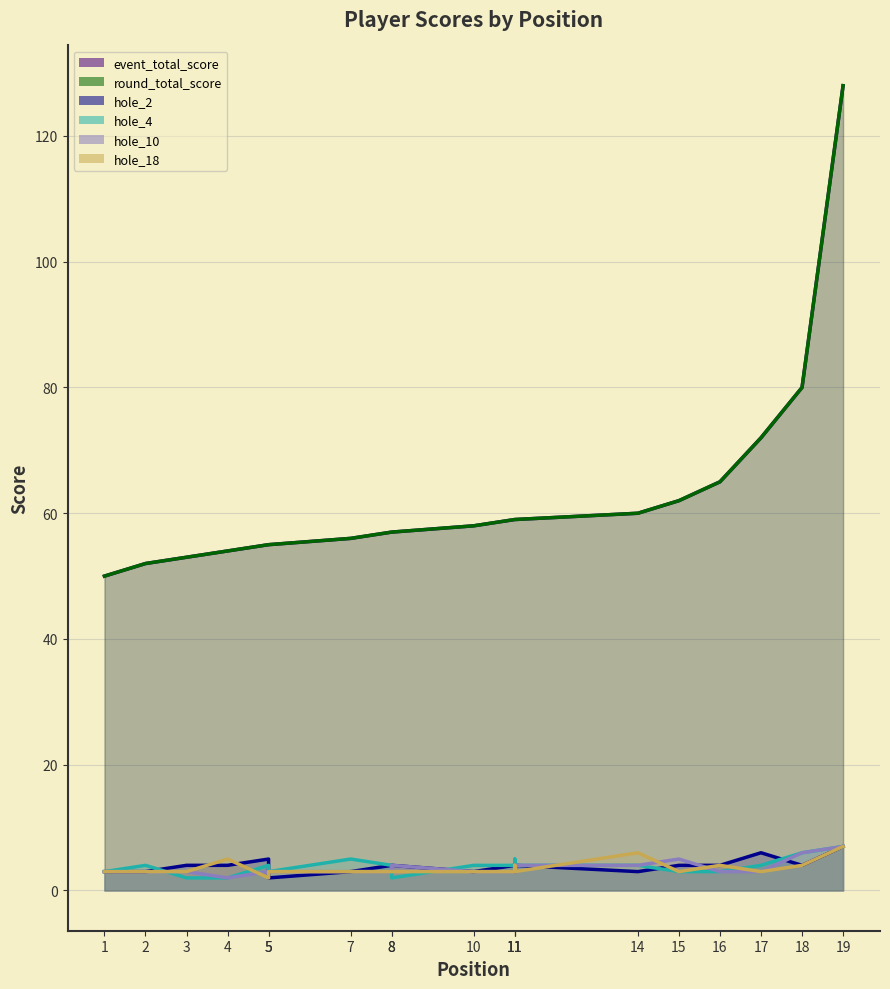

Reading left to right, extract all data points from this chart.

event_total_score: 1=50	2=52	3=53	4=54	5=55	5=55	7=56	8=57	8=57	10=58	11=59	11=59	11=59	14=60	15=62	16=65	17=72	18=80	19=128
round_total_score: 1=50	2=52	3=53	4=54	5=55	5=55	7=56	8=57	8=57	10=58	11=59	11=59	11=59	14=60	15=62	16=65	17=72	18=80	19=128
hole_2: 1=3	2=3	3=4	4=4	5=5	5=2	7=3	8=4	8=4	10=3	11=4	11=3	11=4	14=3	15=4	16=4	17=6	18=4	19=7
hole_4: 1=3	2=4	3=2	4=2	5=4	5=3	7=5	8=4	8=2	10=4	11=4	11=5	11=4	14=4	15=3	16=3	17=4	18=6	19=7
hole_10: 1=3	2=3	3=3	4=2	5=3	5=3	7=3	8=3	8=4	10=3	11=3	11=4	11=4	14=4	15=5	16=3	17=3	18=6	19=7
hole_18: 1=3	2=3	3=3	4=5	5=2	5=3	7=3	8=3	8=3	10=3	11=3	11=4	11=3	14=6	15=3	16=4	17=3	18=4	19=7